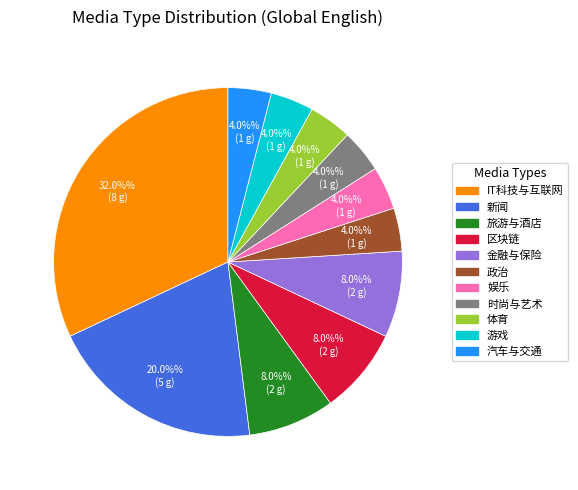

Which has a higher value, IT科技与互联网 or 游戏?

IT科技与互联网